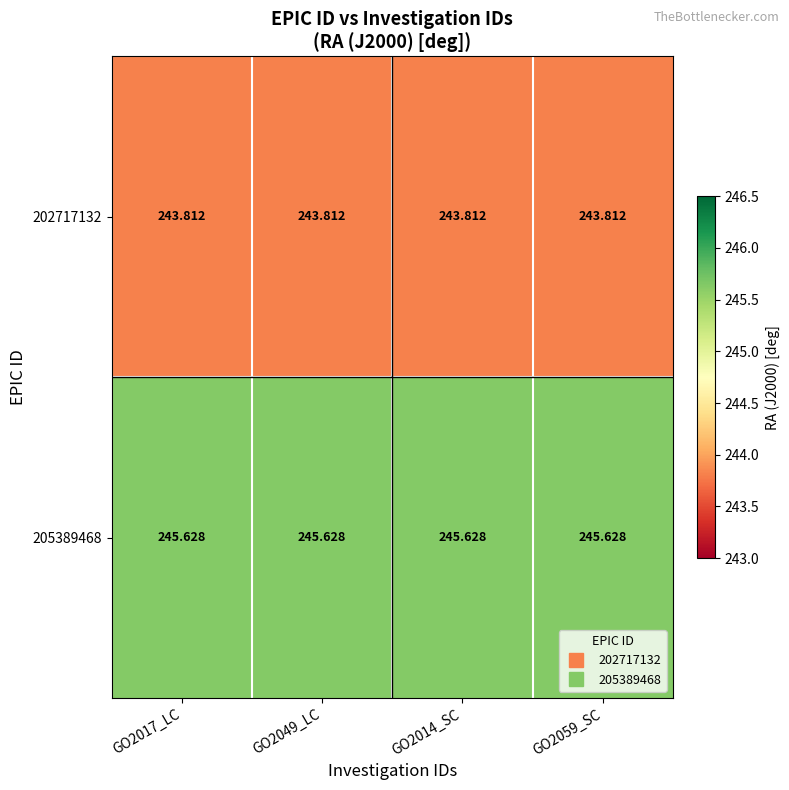

Is the value of 205389468 at GO2059_SC greater than the value of 202717132 at GO2014_SC?

Yes